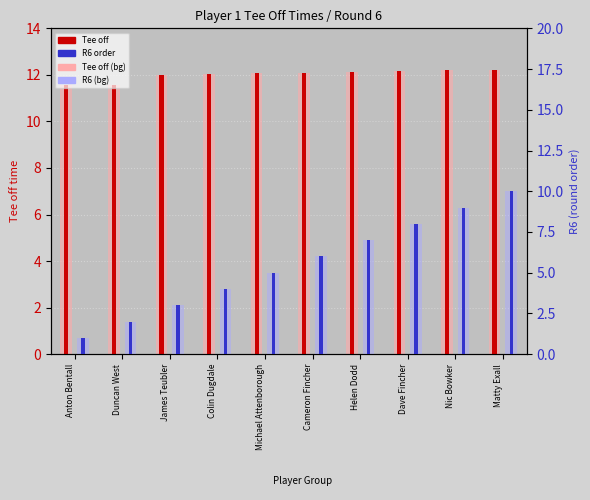

Rank the series by their maximum value, from lowest to highest.

R6, R6 (background), Tee off, Tee off (background)